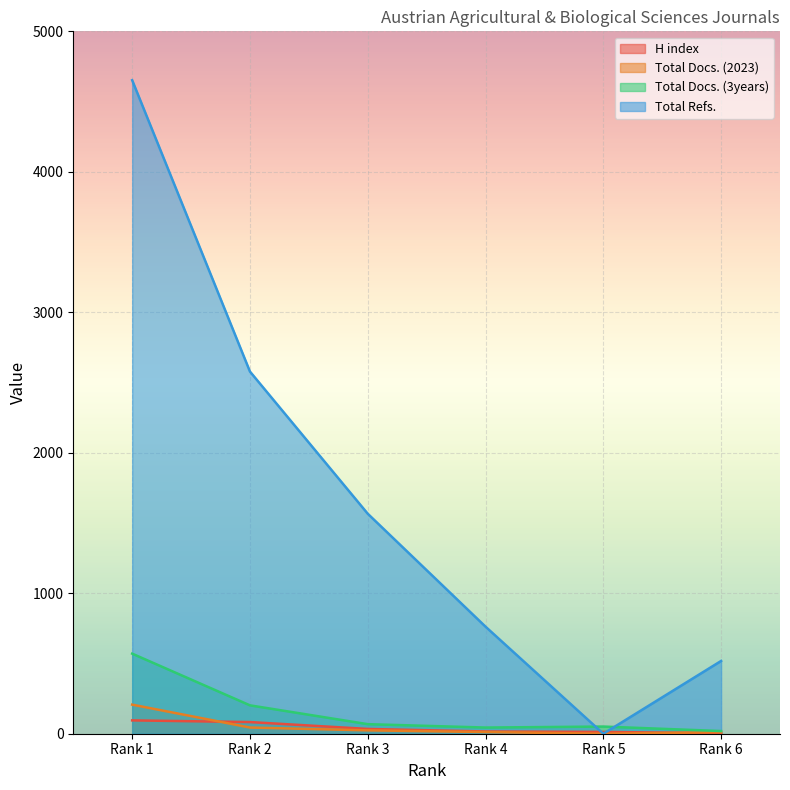

In Total Docs. (2023), how many points are lower than both neighbors (excluding endpoints)?

1